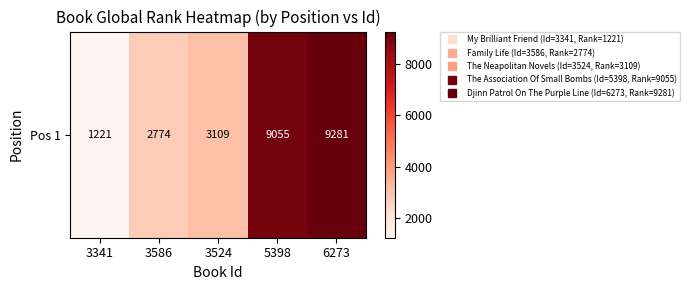

The value at 3586 is 4331. True or false?

False